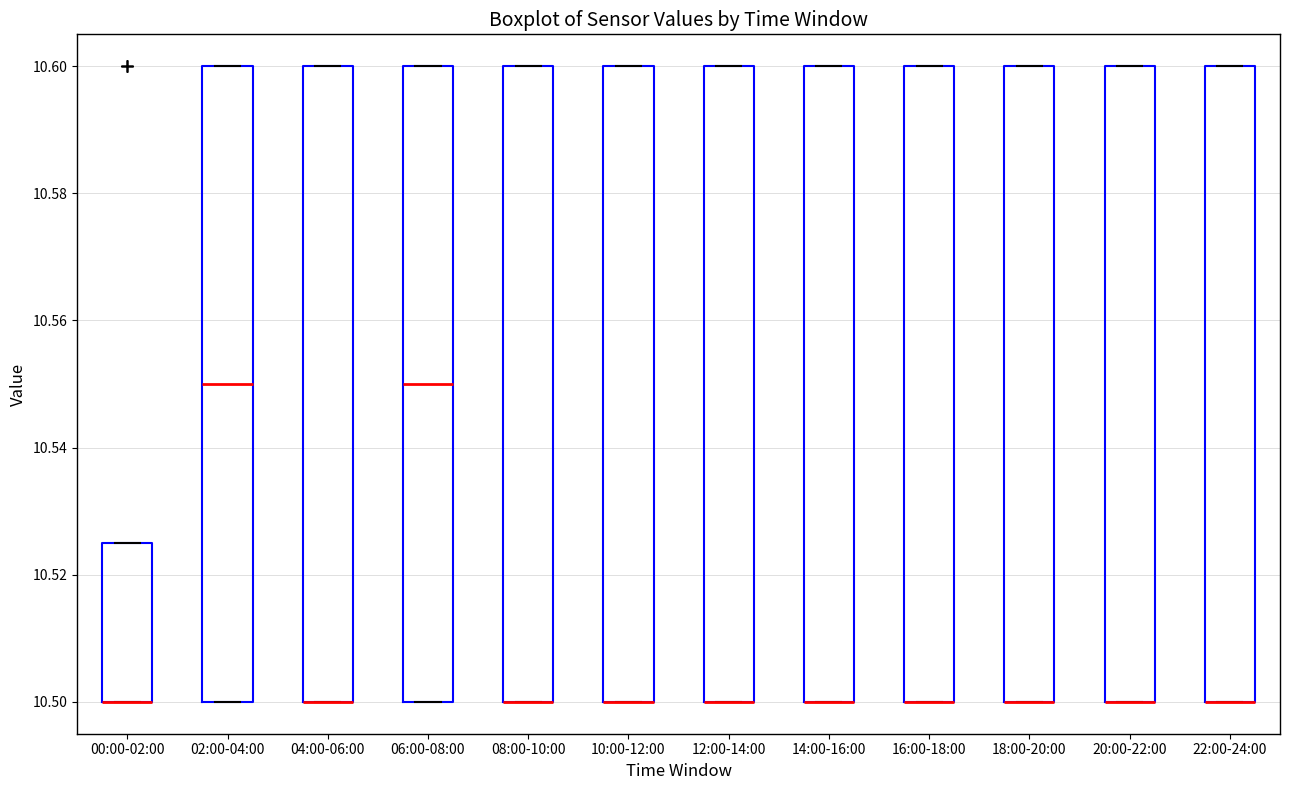

Reading left to right, transcribe this box plot: for each box, give where its median line is, the range the box spans, and where its two whiskers end, as read against the y-axis. The values are not printed on the chart, so give them approximately, as read against the axis.

00:00-02:00: median 10.500 (drawn on the box's lower edge), box 10.500 to 10.526, whiskers 10.500 to 10.526
02:00-04:00: median 10.550, box 10.500 to 10.600, whiskers 10.500 to 10.600
04:00-06:00: median 10.500 (drawn on the box's lower edge), box 10.500 to 10.600, whiskers 10.500 to 10.600
06:00-08:00: median 10.550, box 10.500 to 10.600, whiskers 10.500 to 10.600
08:00-10:00: median 10.500 (drawn on the box's lower edge), box 10.500 to 10.600, whiskers 10.500 to 10.600
10:00-12:00: median 10.500 (drawn on the box's lower edge), box 10.500 to 10.600, whiskers 10.500 to 10.600
12:00-14:00: median 10.500 (drawn on the box's lower edge), box 10.500 to 10.600, whiskers 10.500 to 10.600
14:00-16:00: median 10.500 (drawn on the box's lower edge), box 10.500 to 10.600, whiskers 10.500 to 10.600
16:00-18:00: median 10.500 (drawn on the box's lower edge), box 10.500 to 10.600, whiskers 10.500 to 10.600
18:00-20:00: median 10.500 (drawn on the box's lower edge), box 10.500 to 10.600, whiskers 10.500 to 10.600
20:00-22:00: median 10.500 (drawn on the box's lower edge), box 10.500 to 10.600, whiskers 10.500 to 10.600
22:00-24:00: median 10.500 (drawn on the box's lower edge), box 10.500 to 10.600, whiskers 10.500 to 10.600